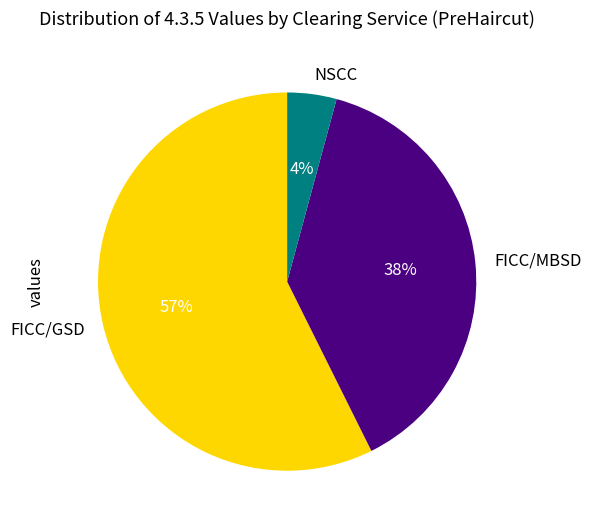

To the nearest percent, what portion does NSCC represent?

4%